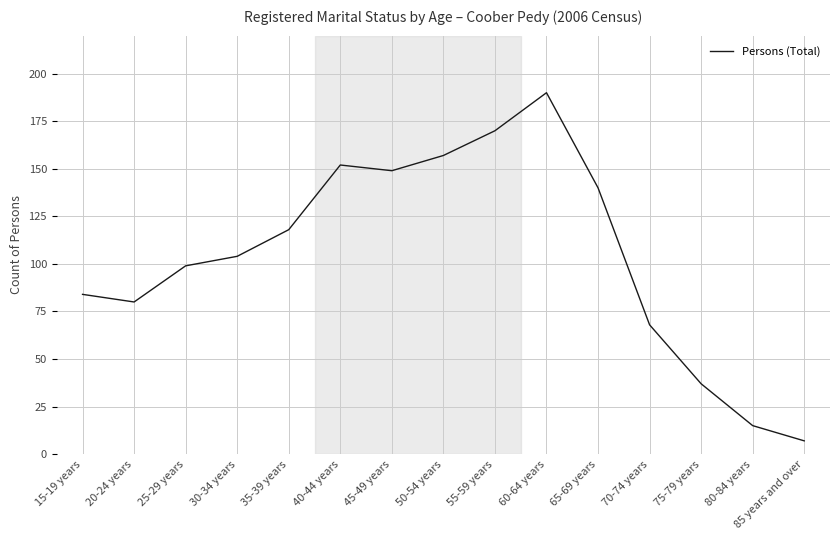

Does the chart have visible grid lines?

Yes